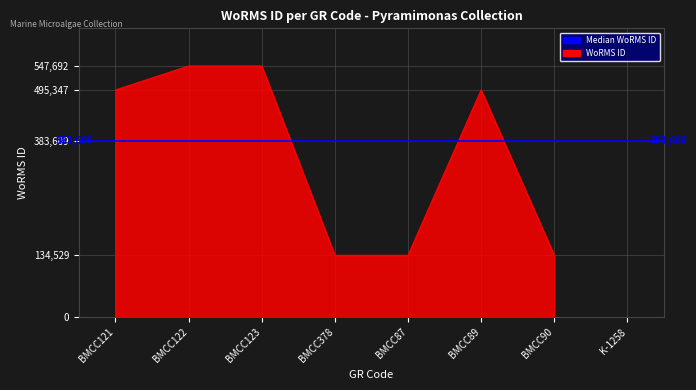

The chart shows a value of 971896 at BMCC122. True or false?

False